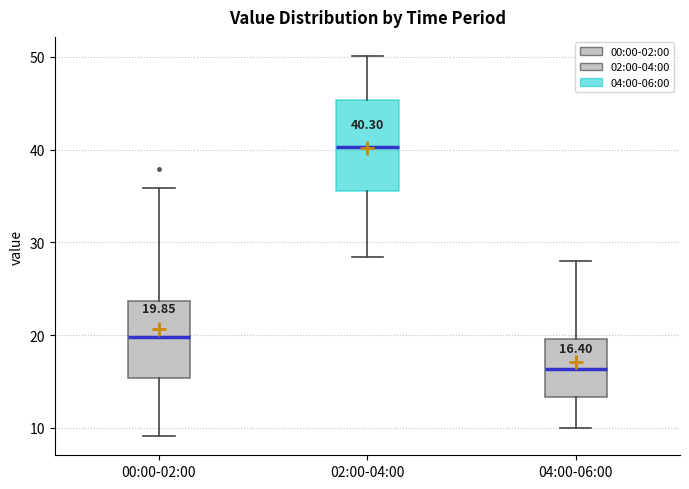

Which box's median line is the highest?

02:00-04:00